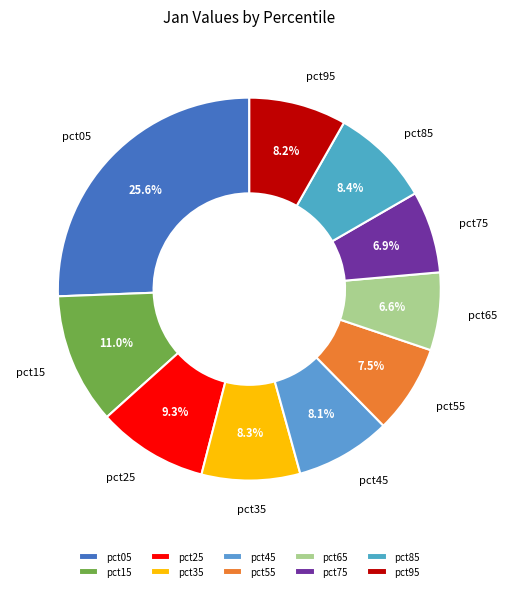

What is the largest slice in the pie chart?

pct05